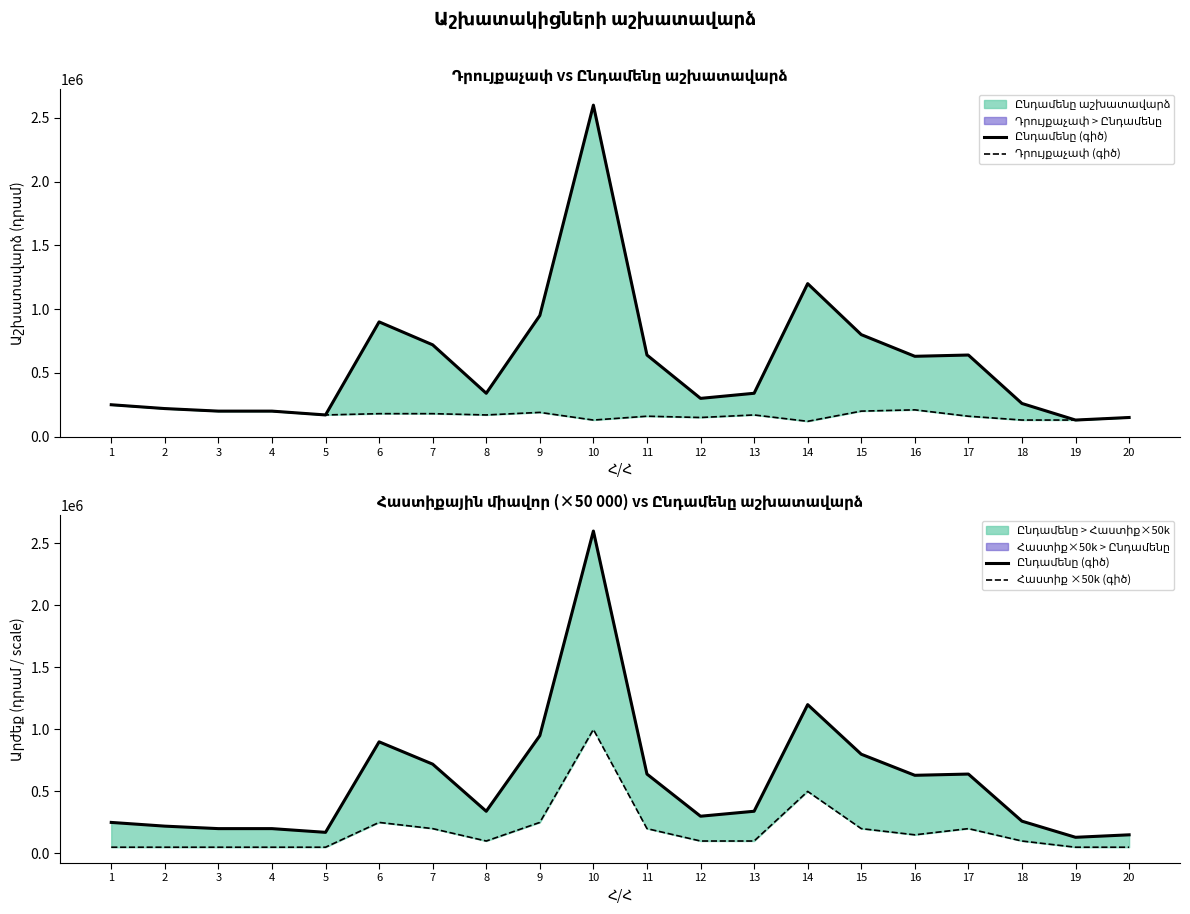

Read the Ընդամենը (գիծ) value at 20, to the nearest 10.

150000